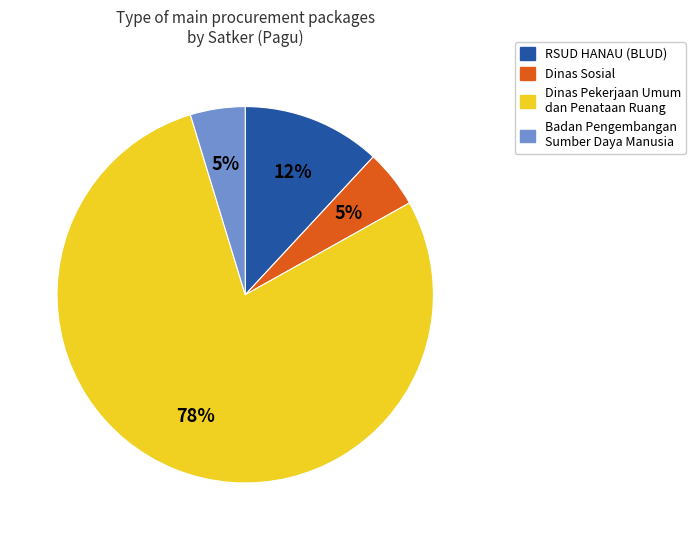

Approximately how many times larger is the value at RSUD HANAU (BLUD) compared to Dinas Sosial?

2.4